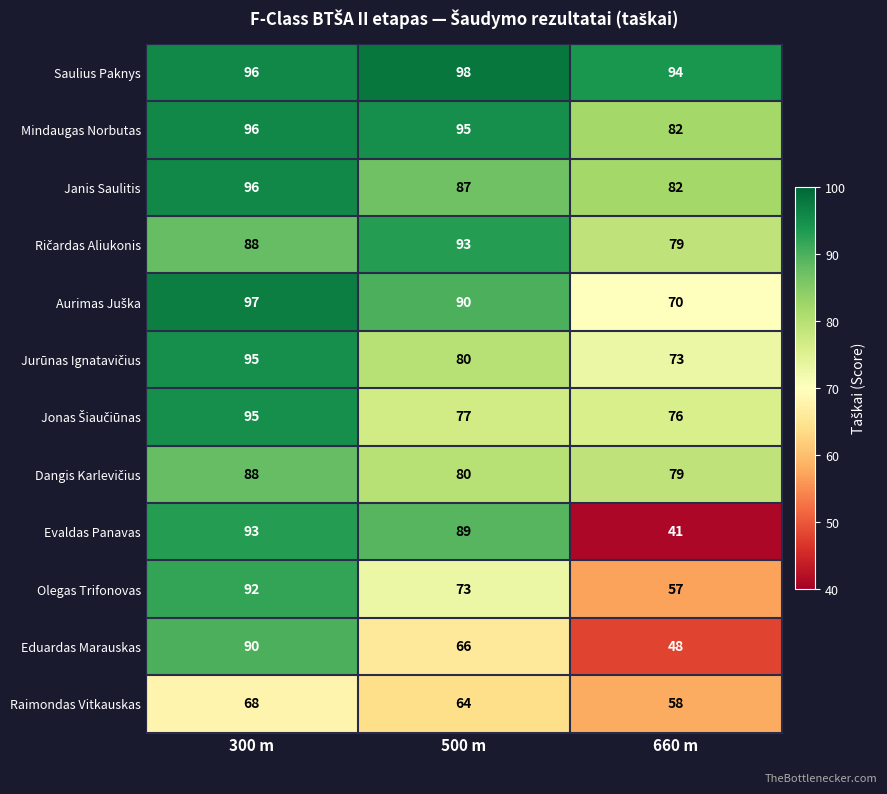

At which category does the chart reach its minimum across all series?

660 m